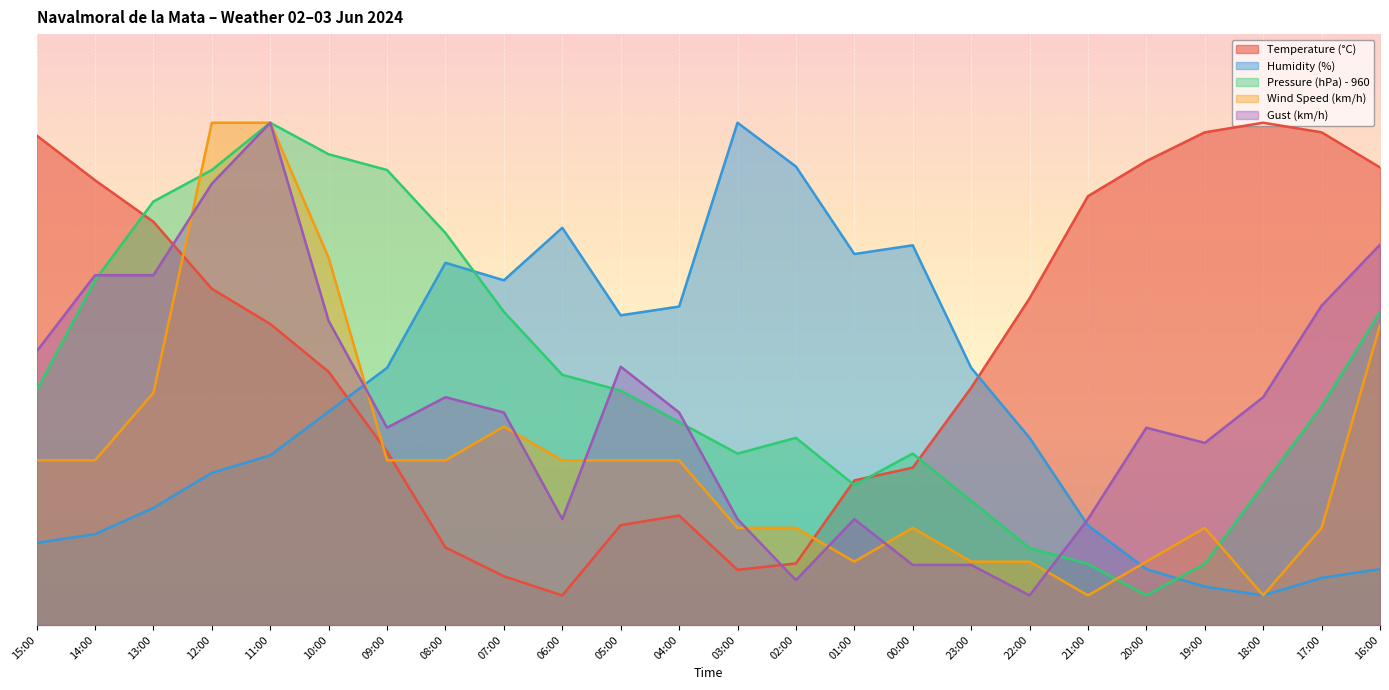

What is the label of the 23rd point from the right?

14:00